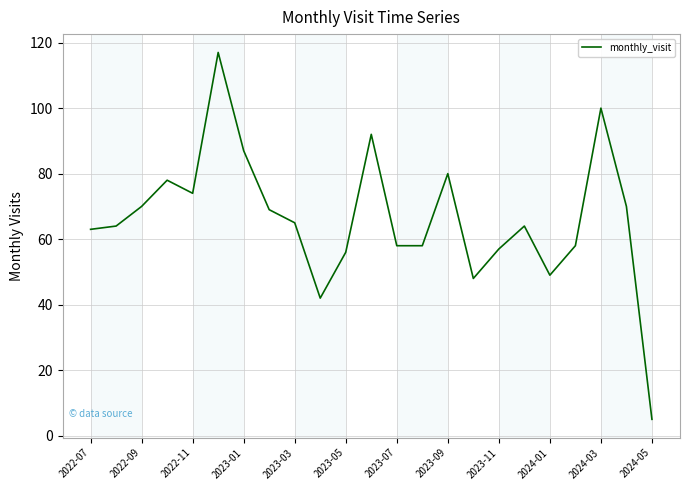

Reading left to right, transcribe all the data shown in this chart.

63	64	70	78	74	117	87	69	65	42	56	92	58	58	80	48	57	64	49	58	100	70	5